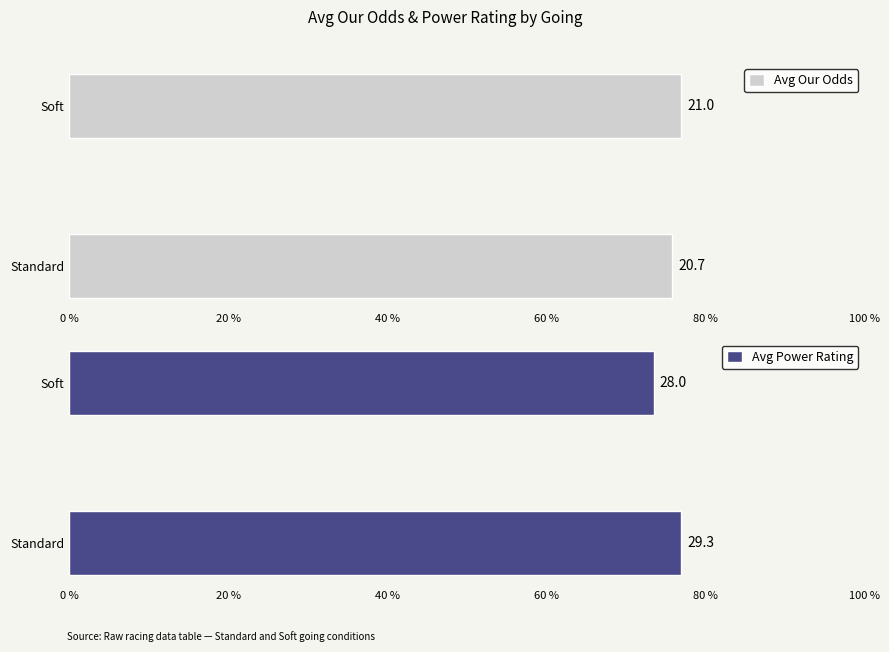

What position from the left is Soft?

2